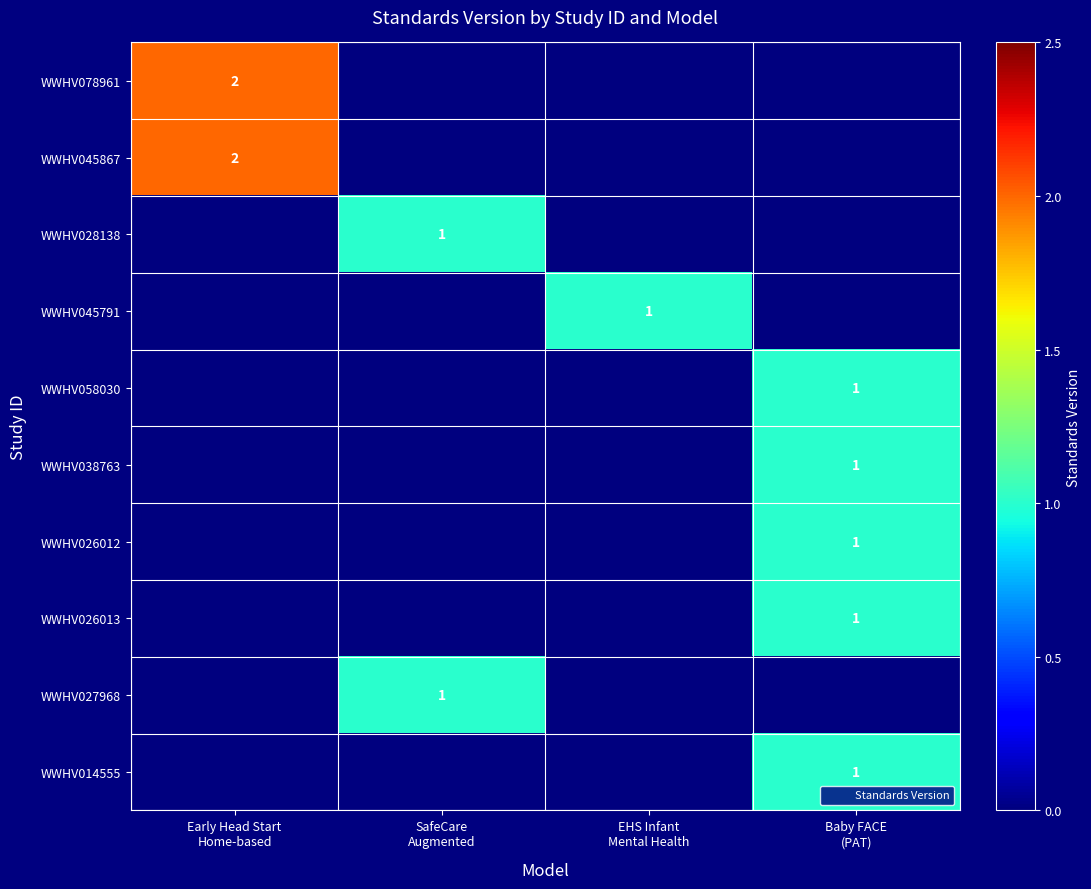

The value of WWHV028138 at Baby FACE (PAT) is 0. True or false?

False